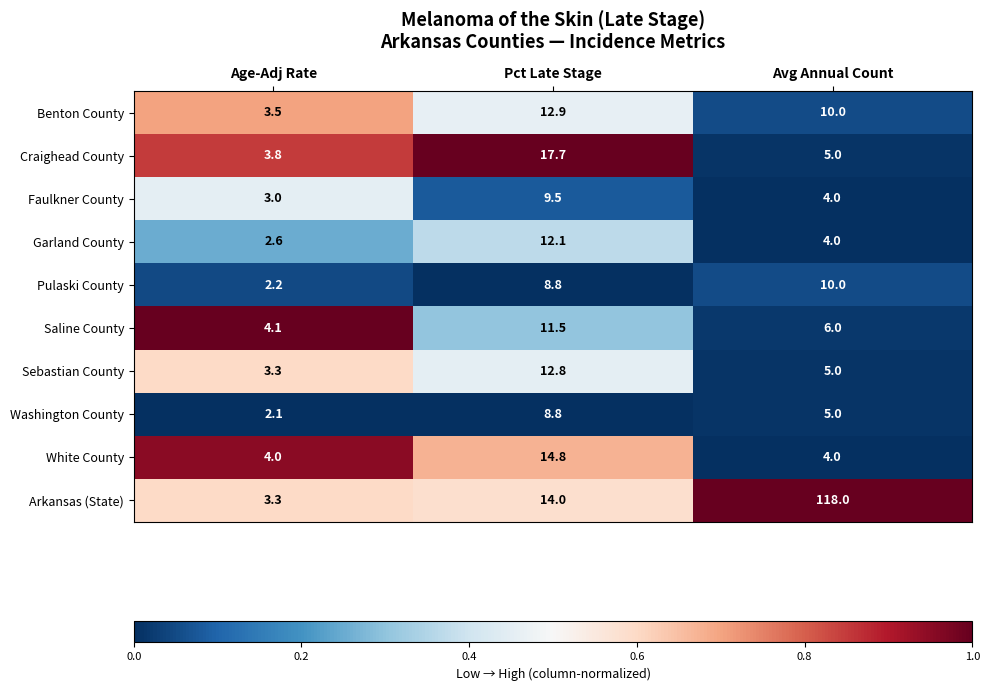

At which label does Garland County reach its minimum?

Age-Adj Rate